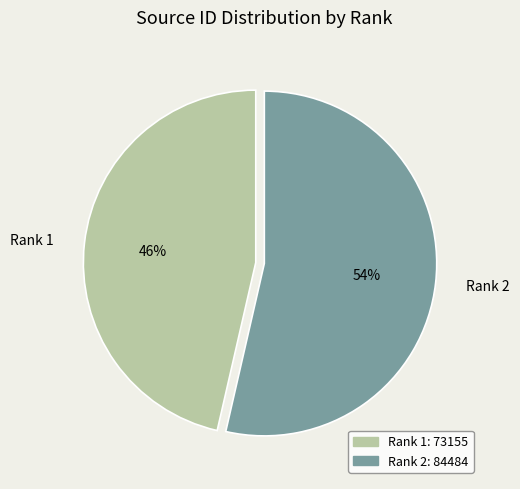

Which category has the smallest portion of the pie?

Rank 1